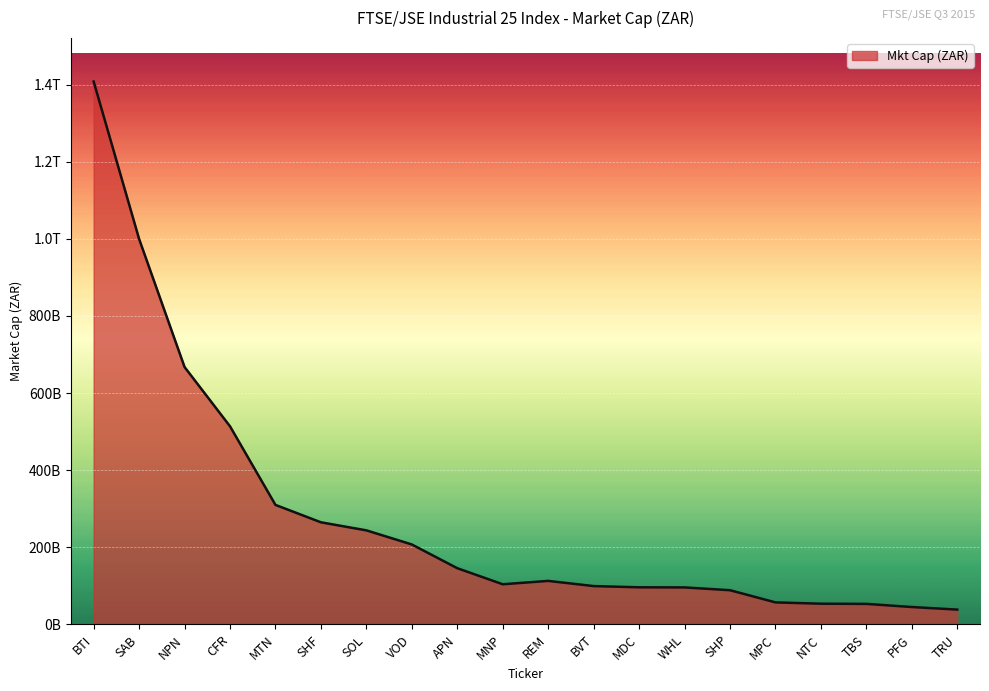

Reading left to right, what are all the values shown in this chart?

1408043857575.0	999722791143.6	667602824706.8	513856800000.0	310033722736.9	264897316230.8	244029396379.0	207391028520.0	145861415243.6	104204578418.8	112939720357.5	99493468105.8	96301172545.3	96020846734.5	88776458181.4	57168917168.6	53787039078.5	53312039668.4	45174407626.6	38453761624.3